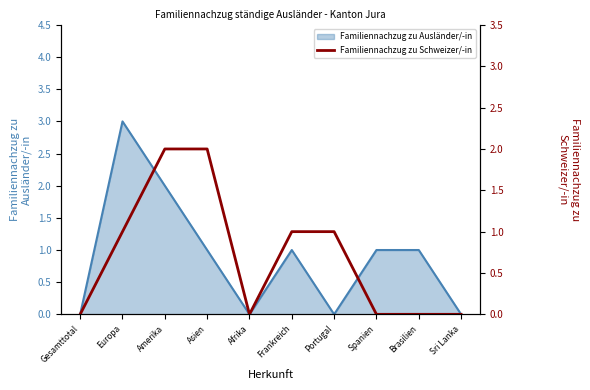

How many values are below 1?

5